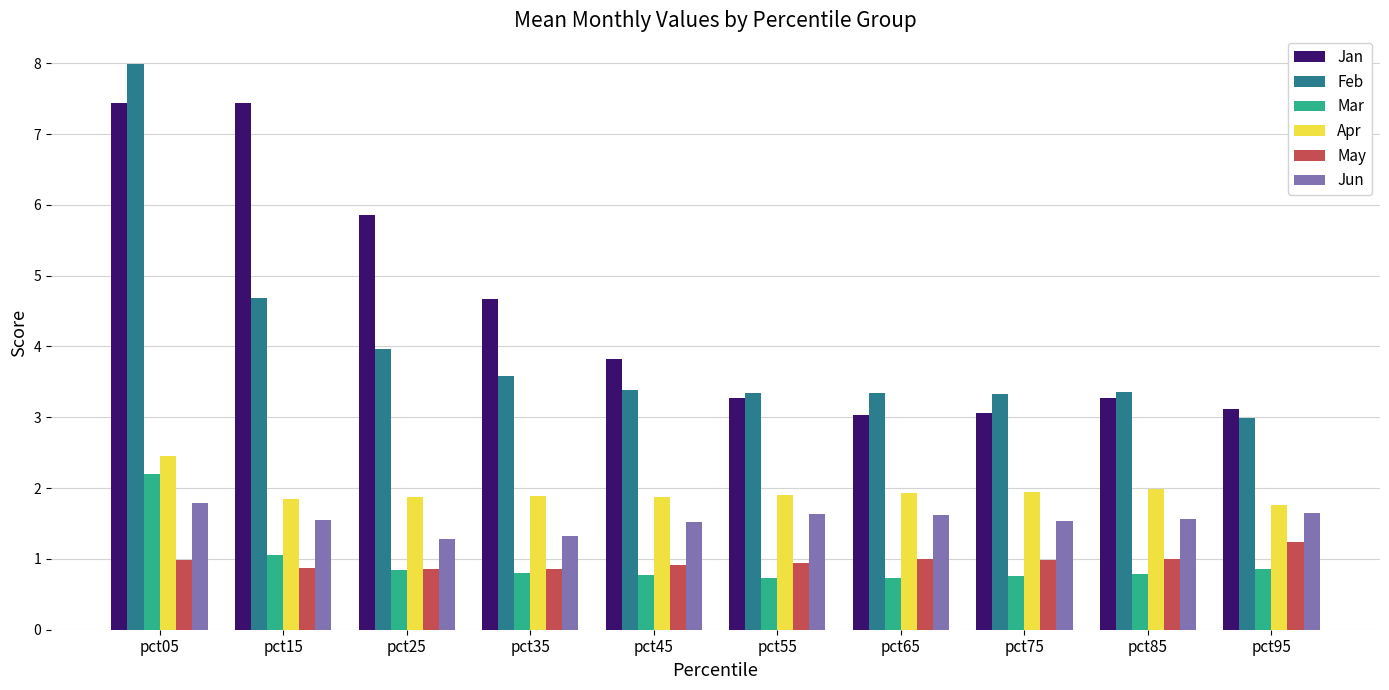

Are the bars horizontal?

No